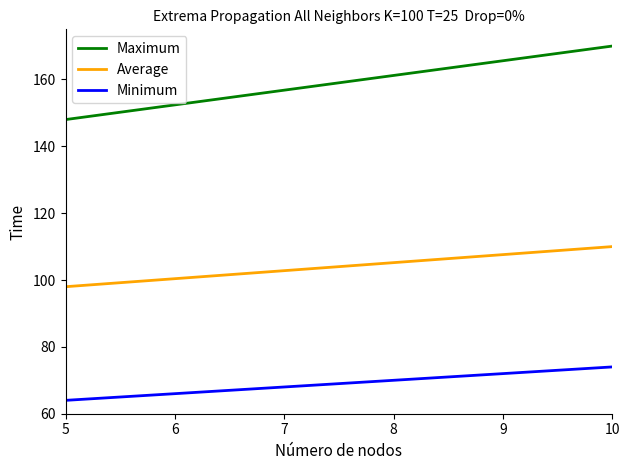

Which series has the largest range (max minus min)?

Maximum